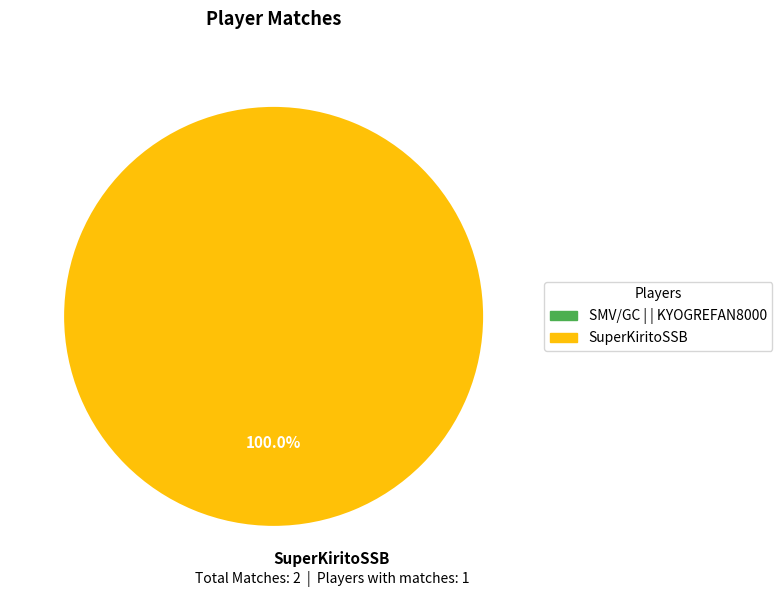

Which slice represents more than half of the pie?

SuperKiritoSSB